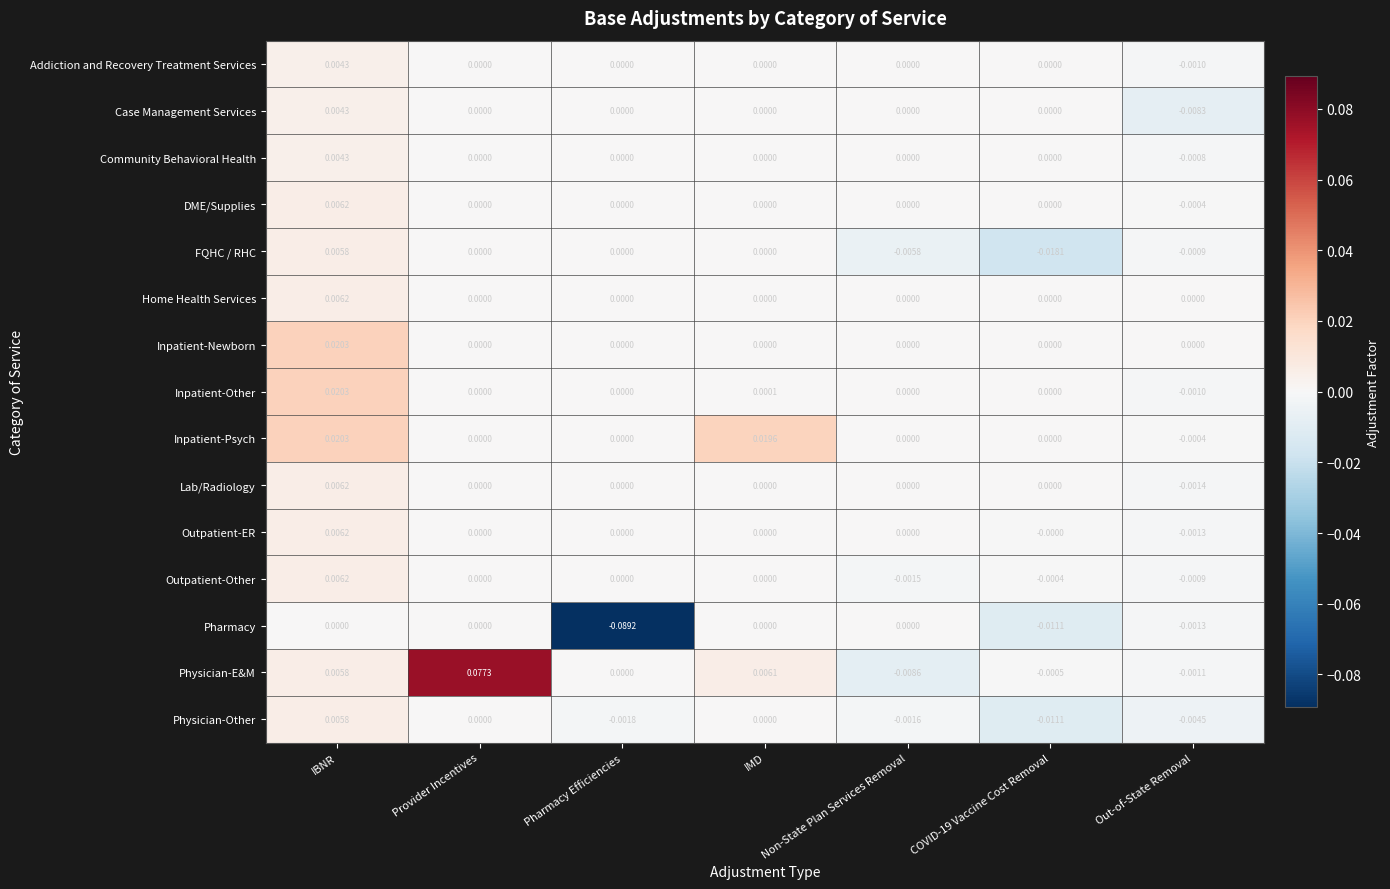

Which series has the largest total across all categories?

Physician-E&M